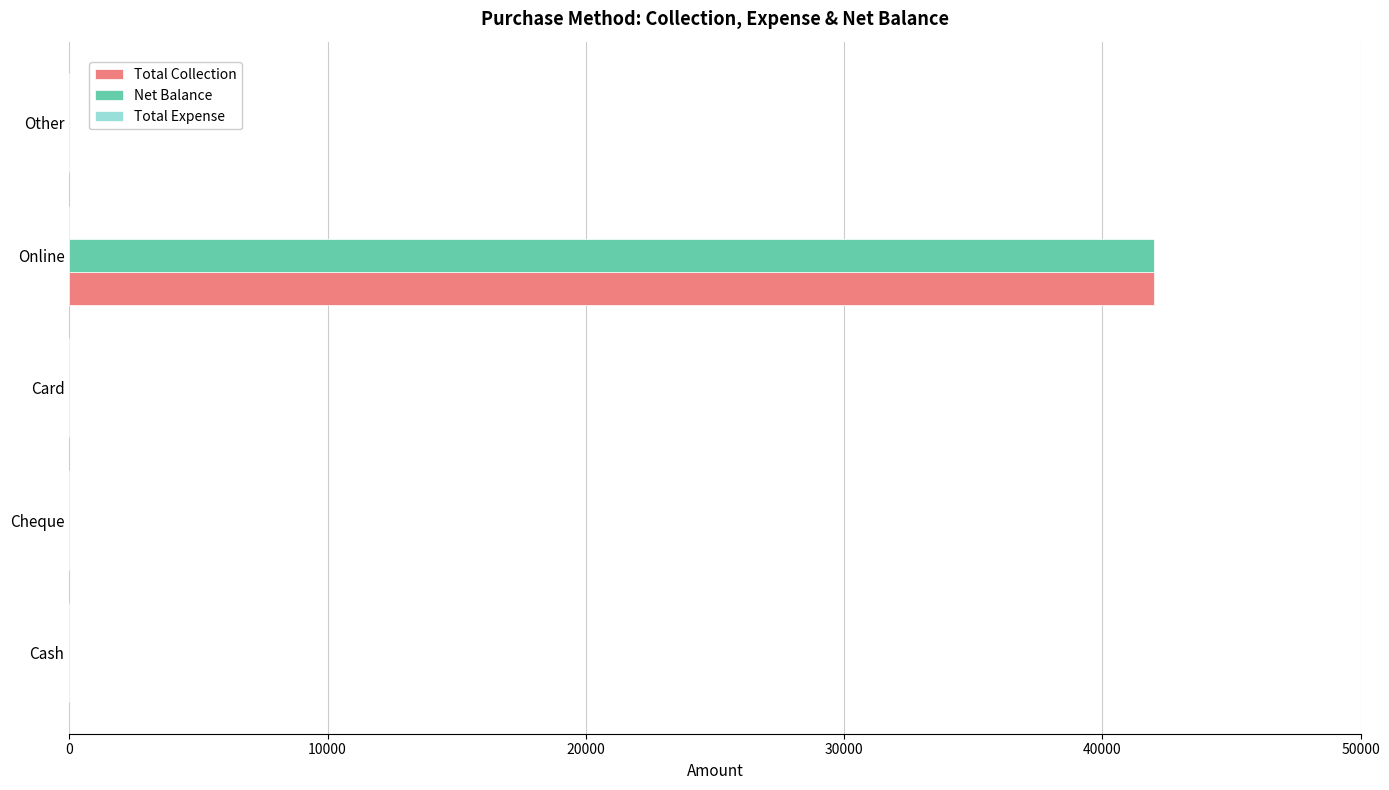

What is the sum of the Total Collection values at Cash and Online?

42000